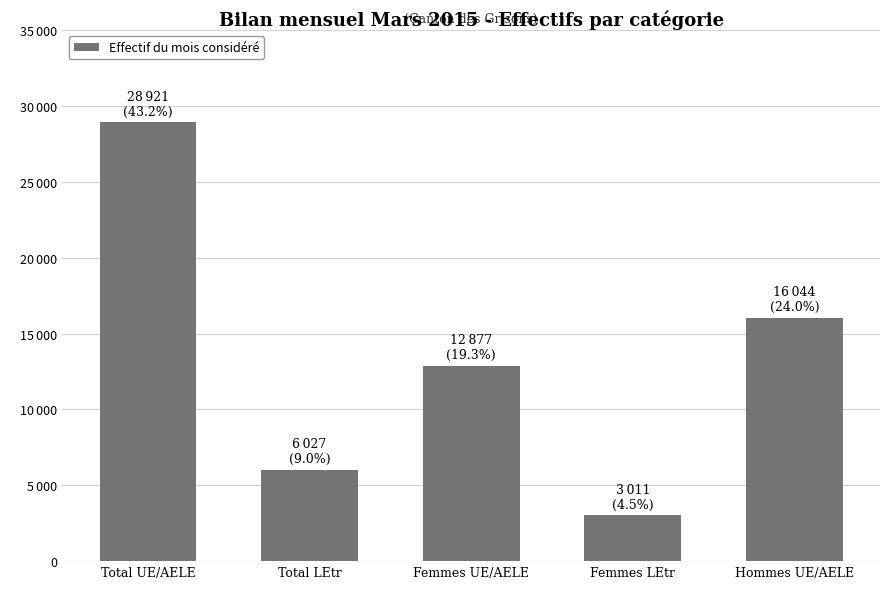

At which label does the data first exceed 12877?

Total UE/AELE